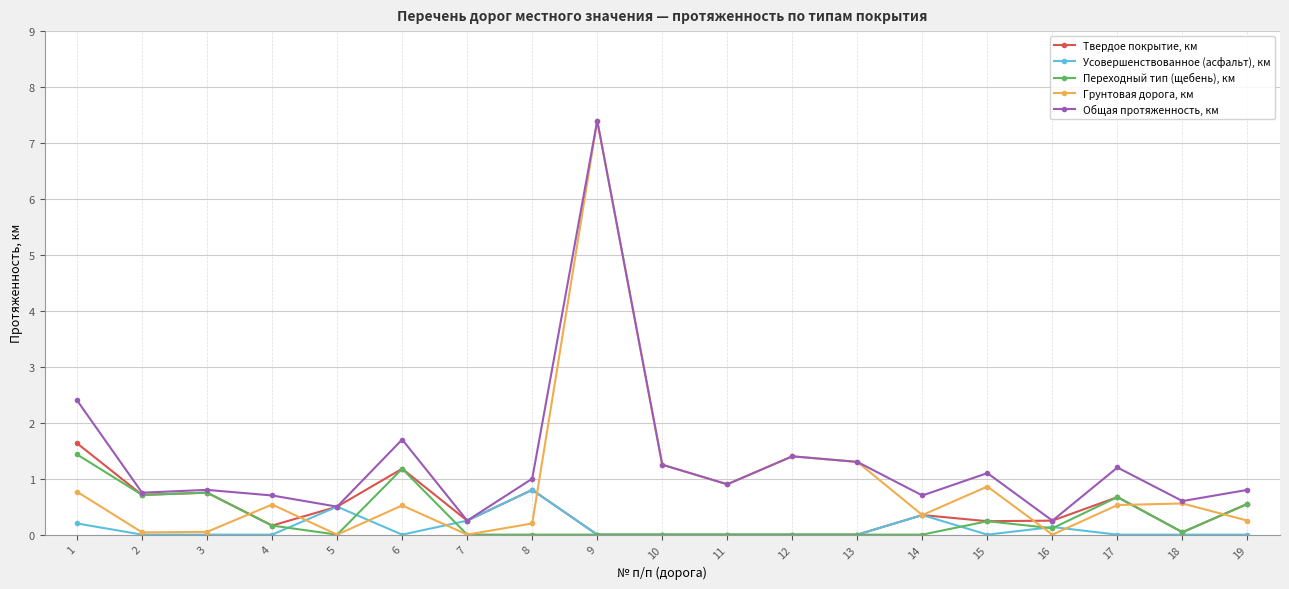

Count the number of data series in this chart.

5